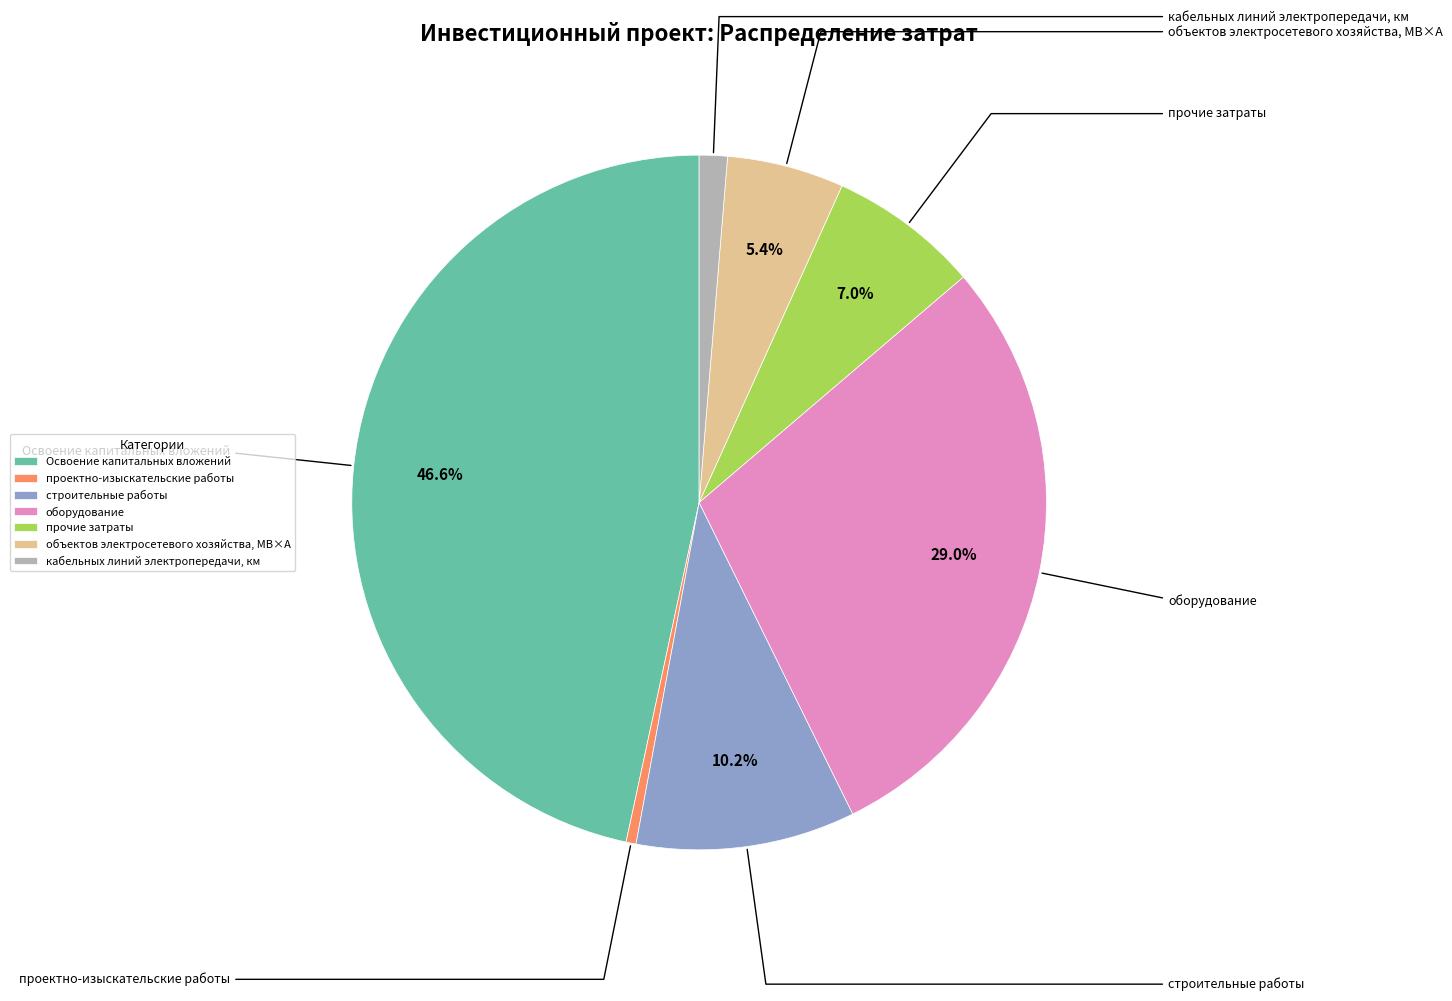

How many slices are in this pie chart?

7